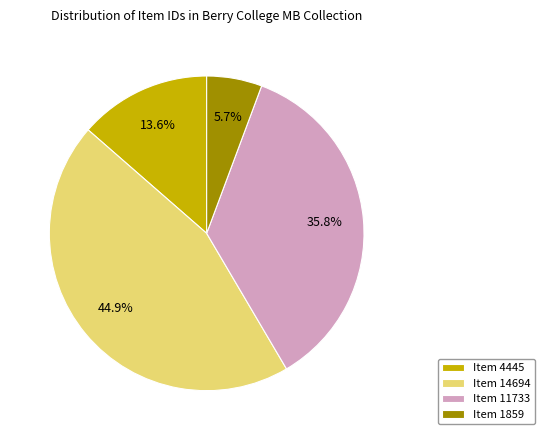

Rank the categories by value from highest to lowest.

Item 14694, Item 11733, Item 4445, Item 1859